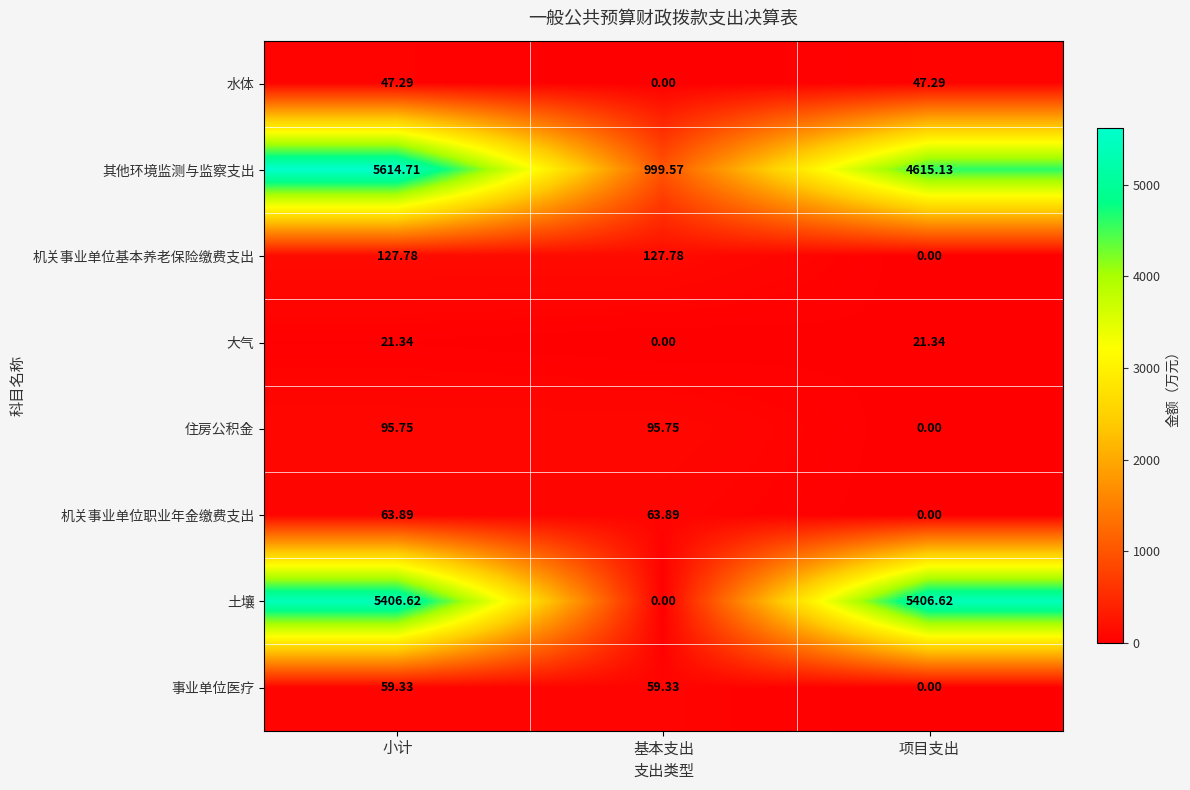

Which category has the highest value across all series?

小计